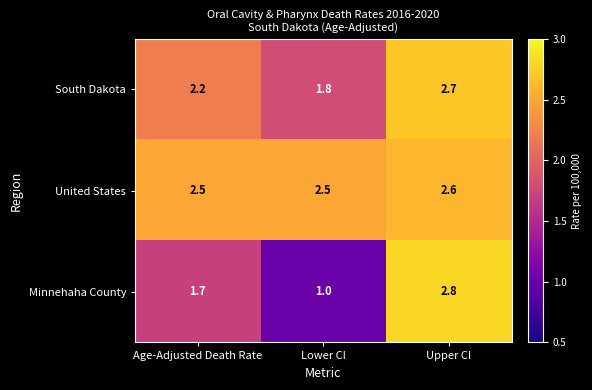

List the series in order of their peak value, highest first.

Minnehaha County, South Dakota, United States